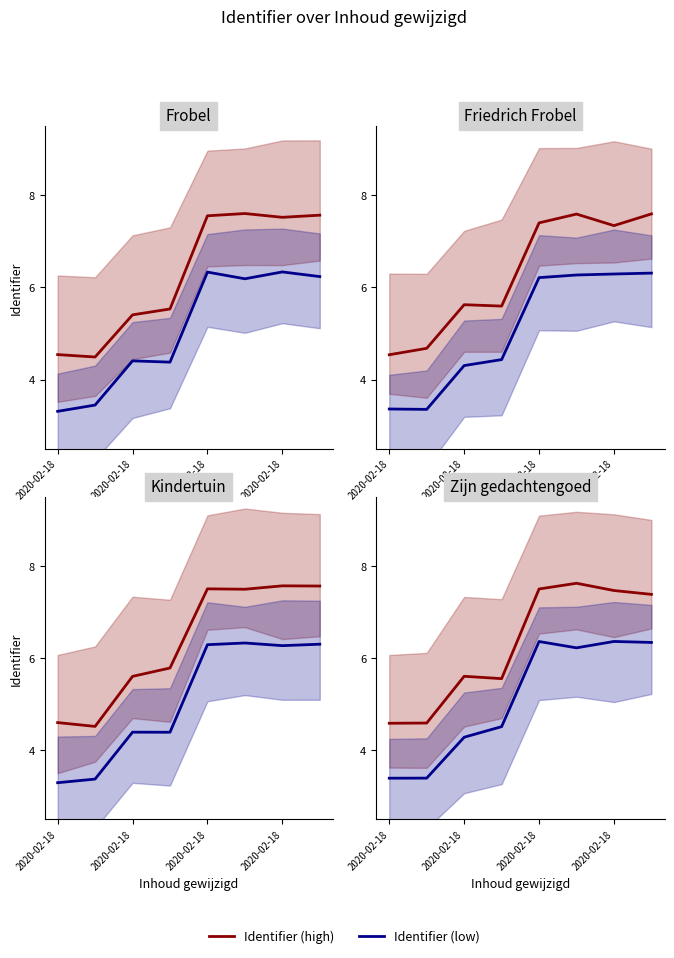

How many values in the Inhoud gewijzigd (late) series exceed 7?

4